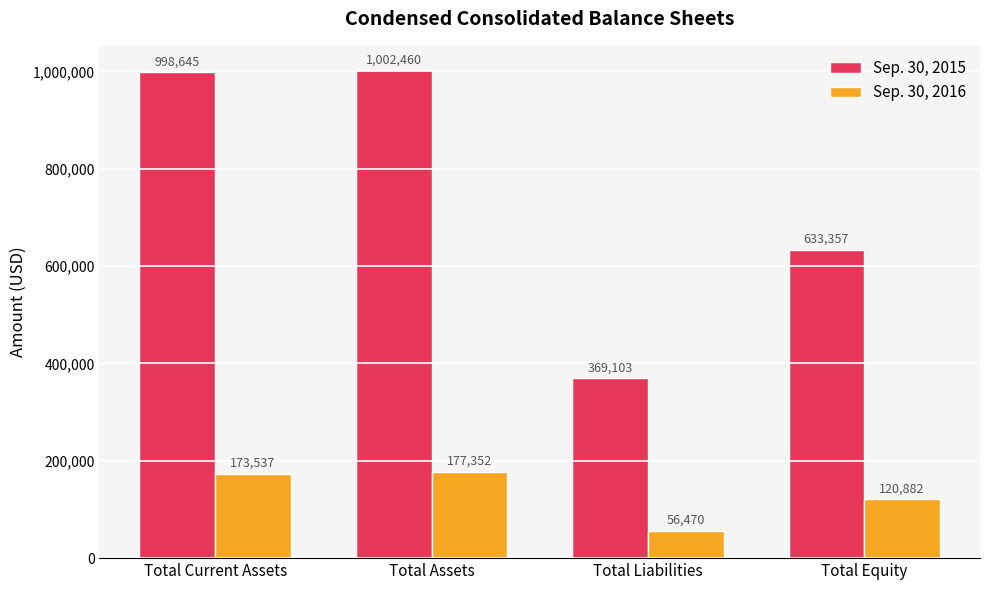

What are all the series names shown in the legend?

Sep. 30, 2015, Sep. 30, 2016